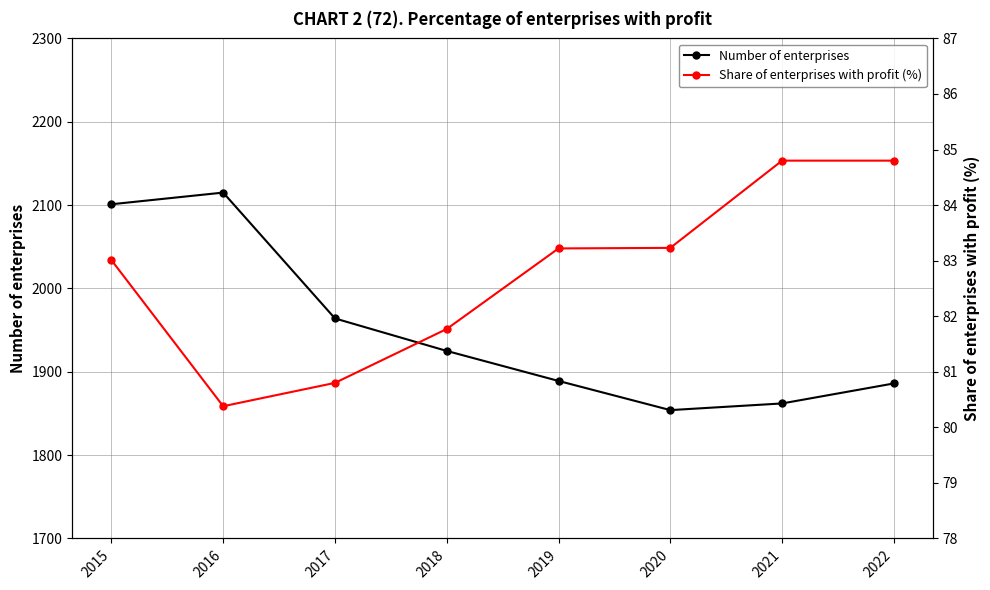

At which category does Number of enterprises reach its first local peak?

2016